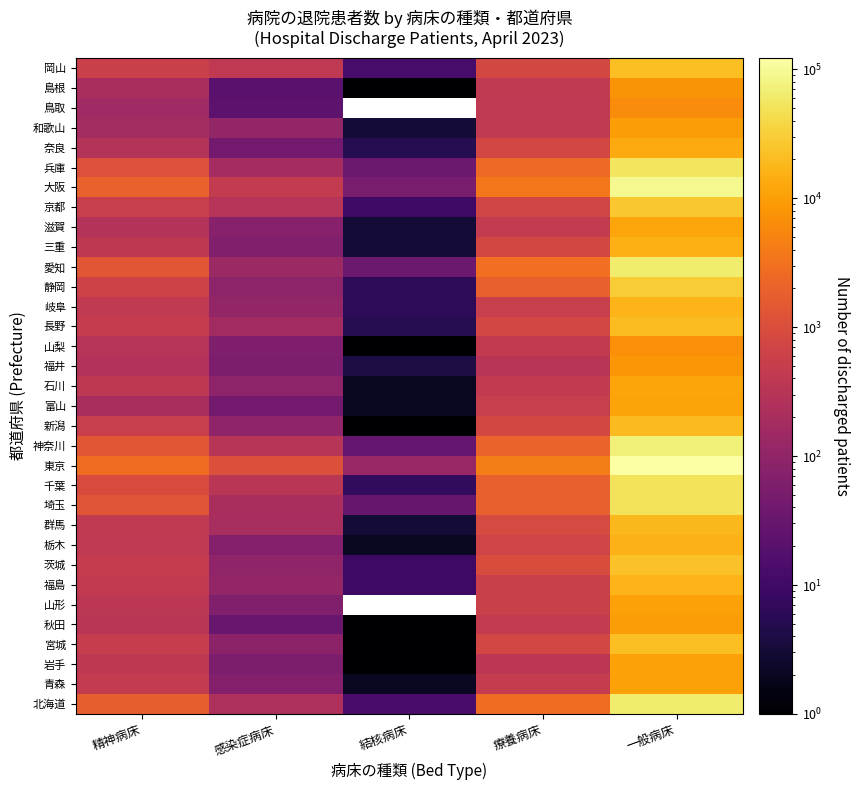

At which label does 群馬 first exceed 418?

療養病床